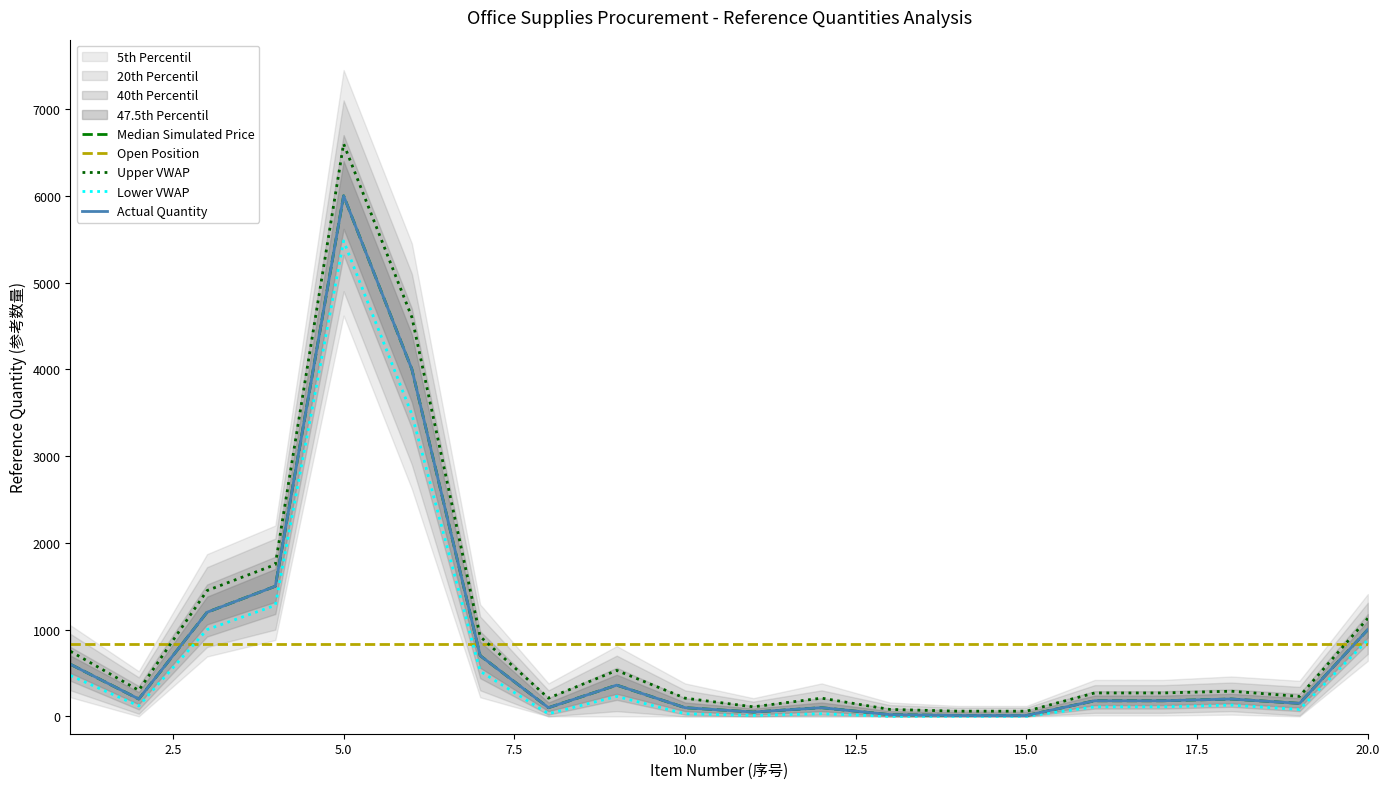

The chart shows a value of 20 at 13. True or false?

True